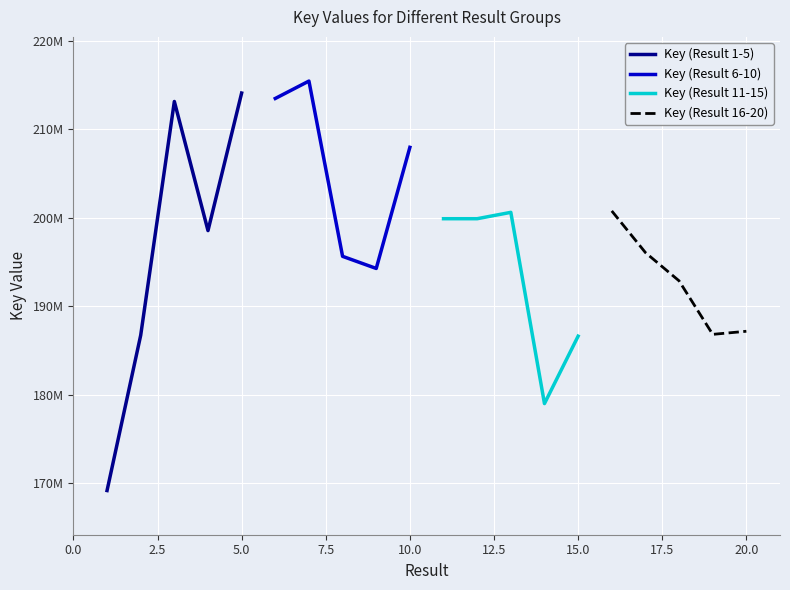

What is the sum of the Key (Result 1-5) values at 7.5 and 10.0?

412673889